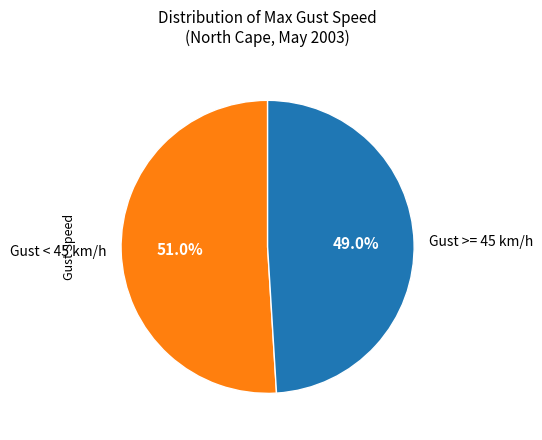

Rank the categories by value from lowest to highest.

Gust >= 45 km/h, Gust < 45 km/h